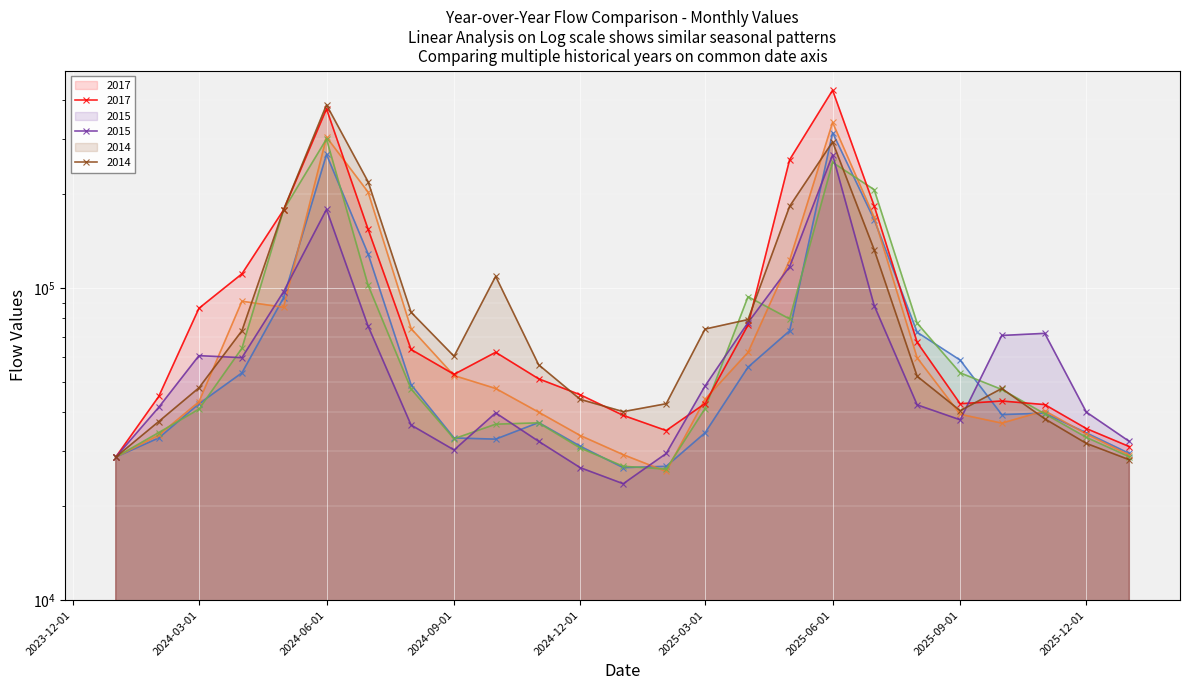

What is the maximum value shown in the chart?

431424.0